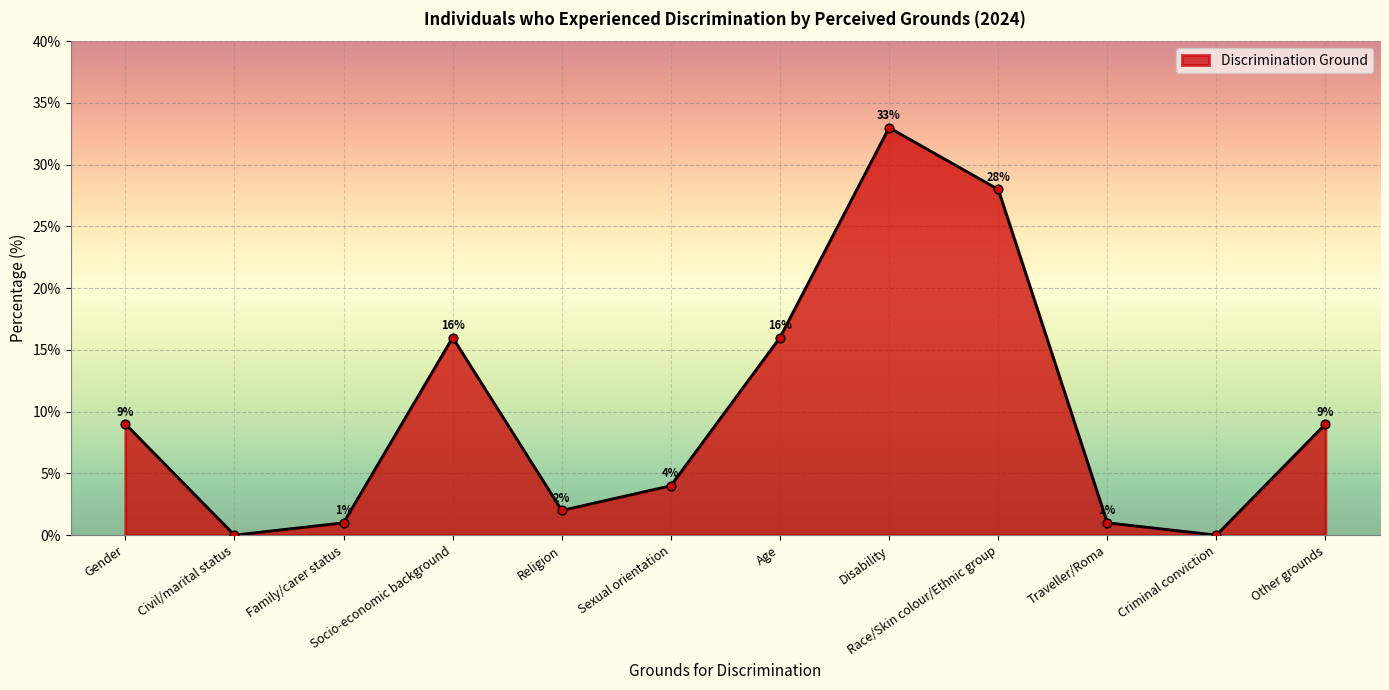

Which has a higher value, Religion or Socio-economic background?

Socio-economic background